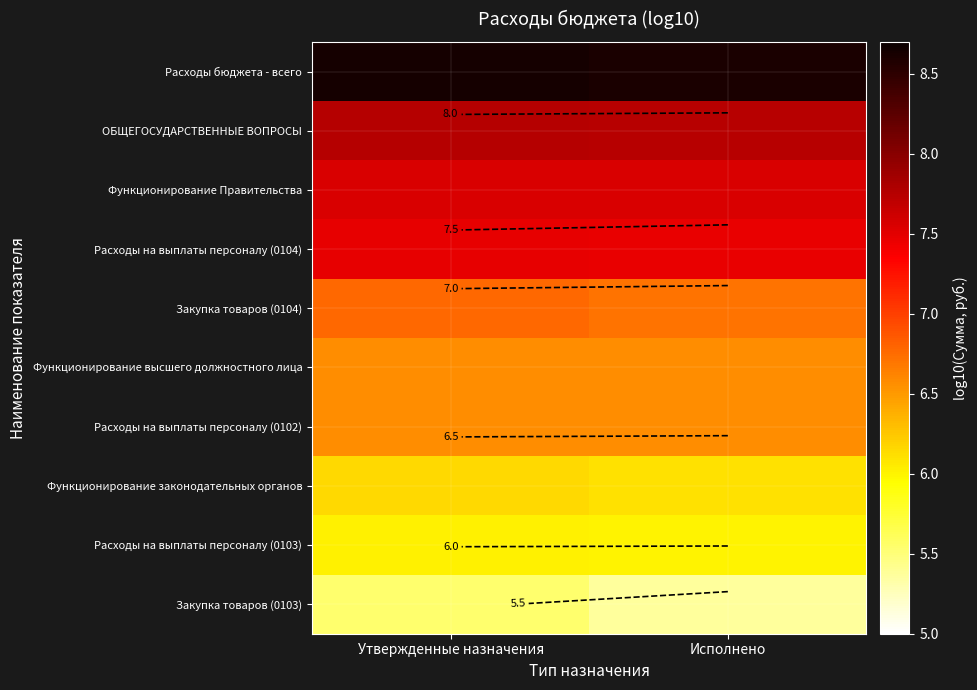

What is the sum of all Функционирование законодательных органов values?

12.2